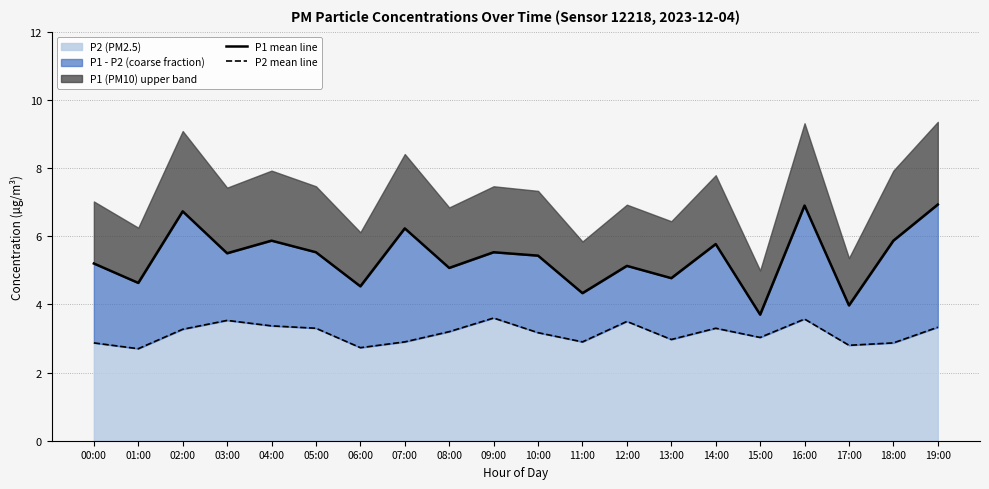

Reading left to right, what are all the values shown in this chart?

P1 mean line: 5.2	4.6	6.7	5.5	5.9	5.5	4.5	6.2	5.1	5.5	5.4	4.3	5.1	4.8	5.8	3.7	6.9	4.0	5.9	6.9
P2 mean line: 2.9	2.7	3.3	3.5	3.4	3.3	2.7	2.9	3.2	3.6	3.2	2.9	3.5	3.0	3.3	3.0	3.6	2.8	2.9	3.3